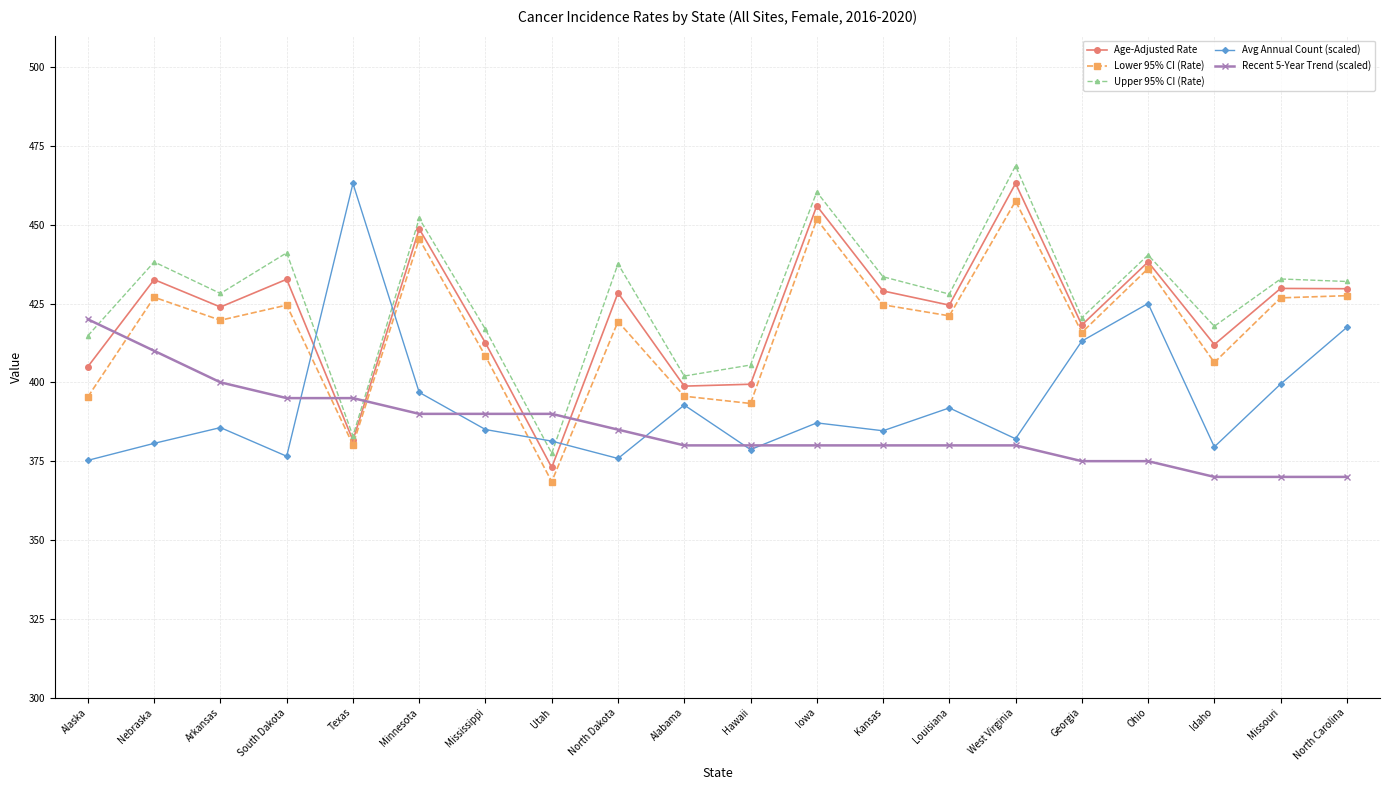

What is the sum of the Avg Annual Count (scaled) values at North Dakota and Ohio?

800.9